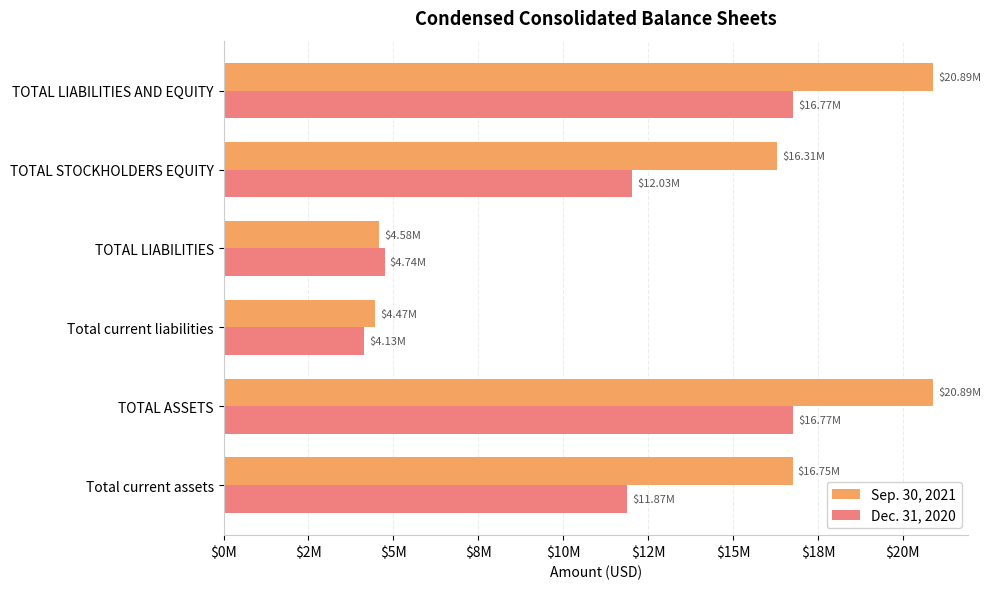

Which series has the largest total across all categories?

Sep. 30, 2021